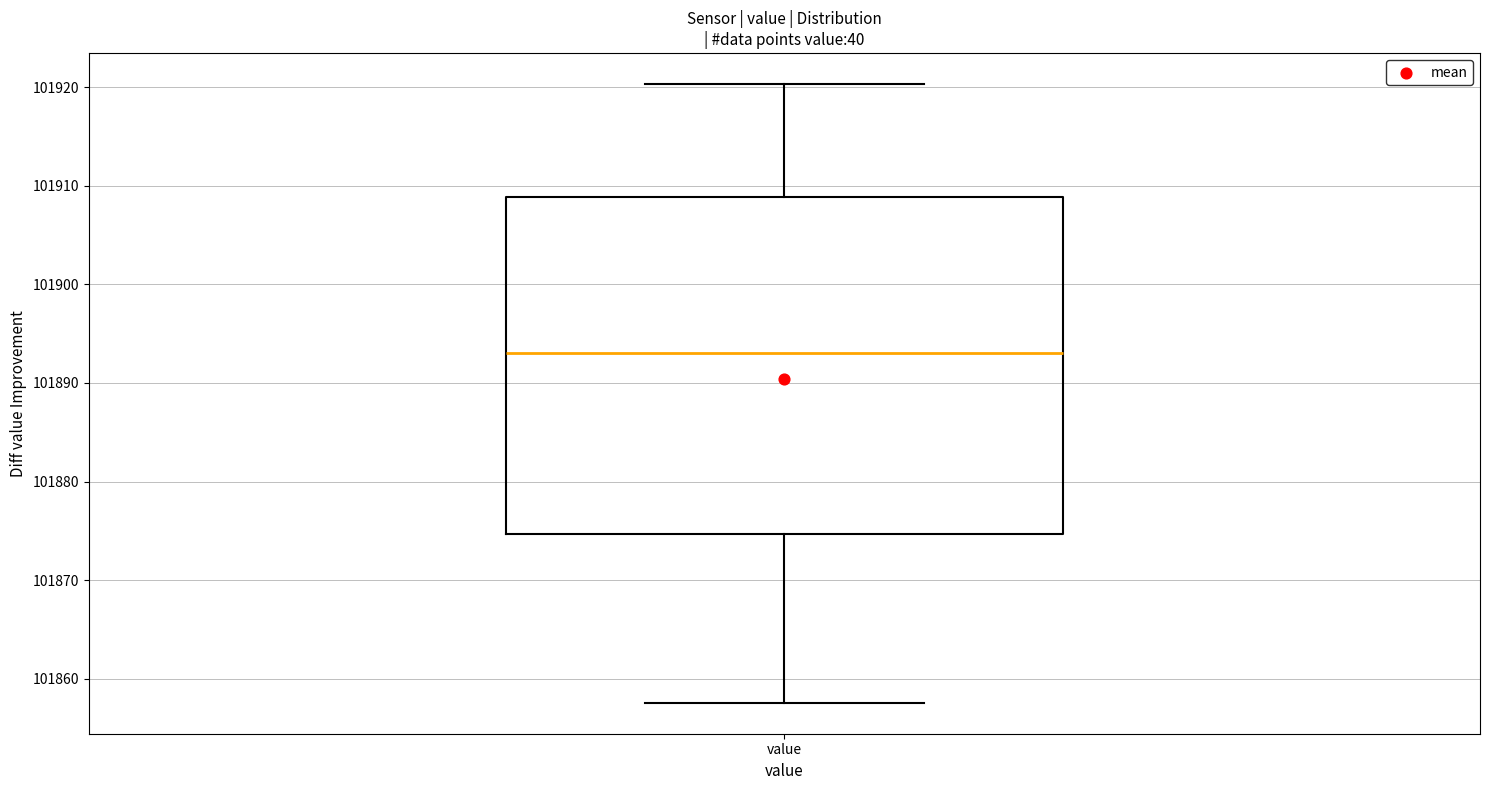

Where does the upper whisker of the box for value end on the y-axis? The values are not printed on the chart, so give them approximately, as read against the axis.

101920